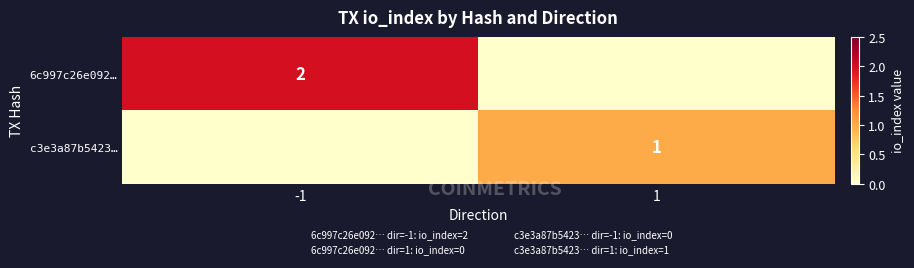

At which category is the sum across all series the highest?

-1